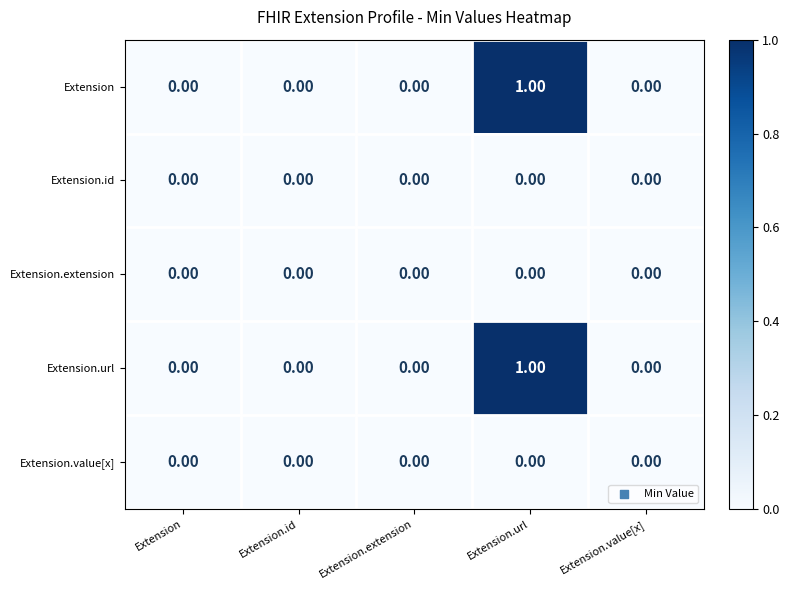

Which category has the highest value in the Extension.url series?

Extension.url